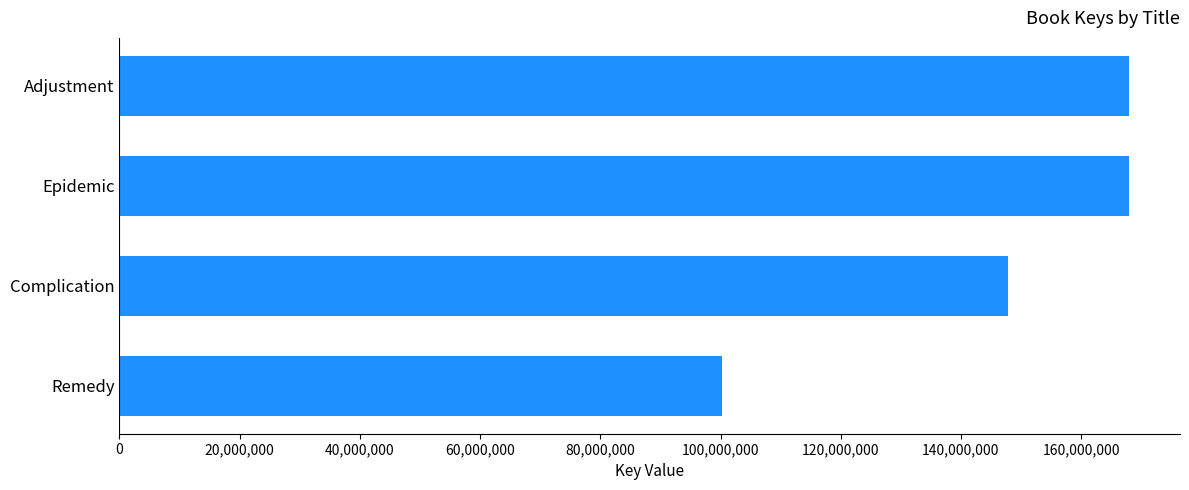

Approximately how many times larger is the value at Remedy compared to Adjustment?

0.6